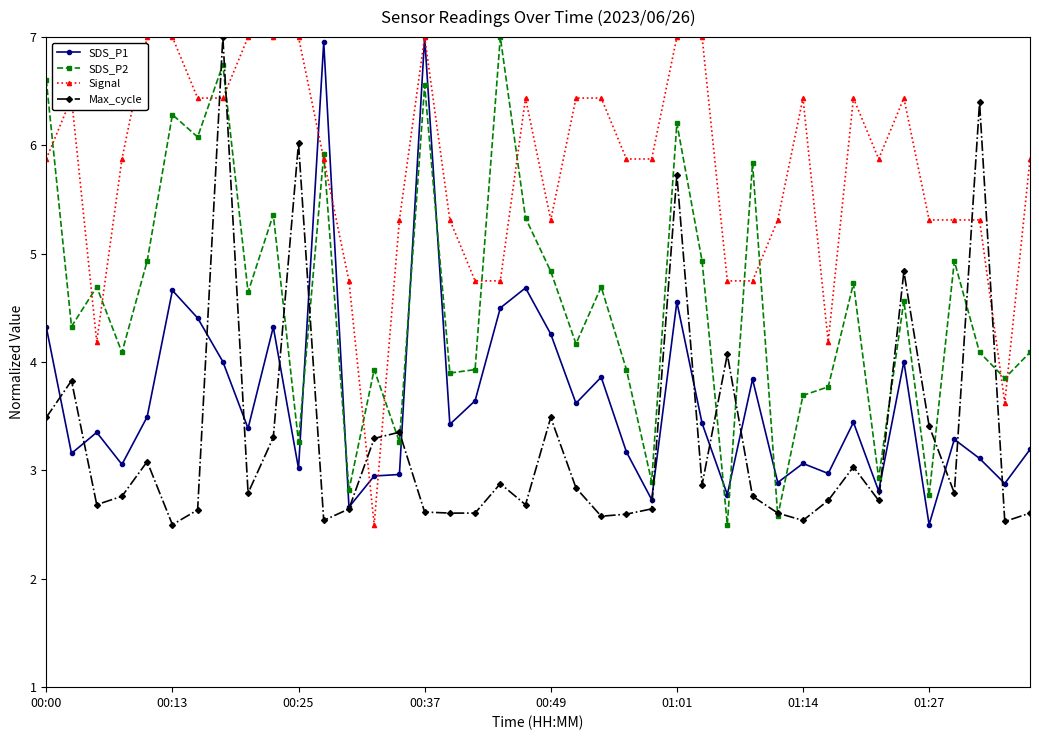

How many lines are shown in the chart?

4